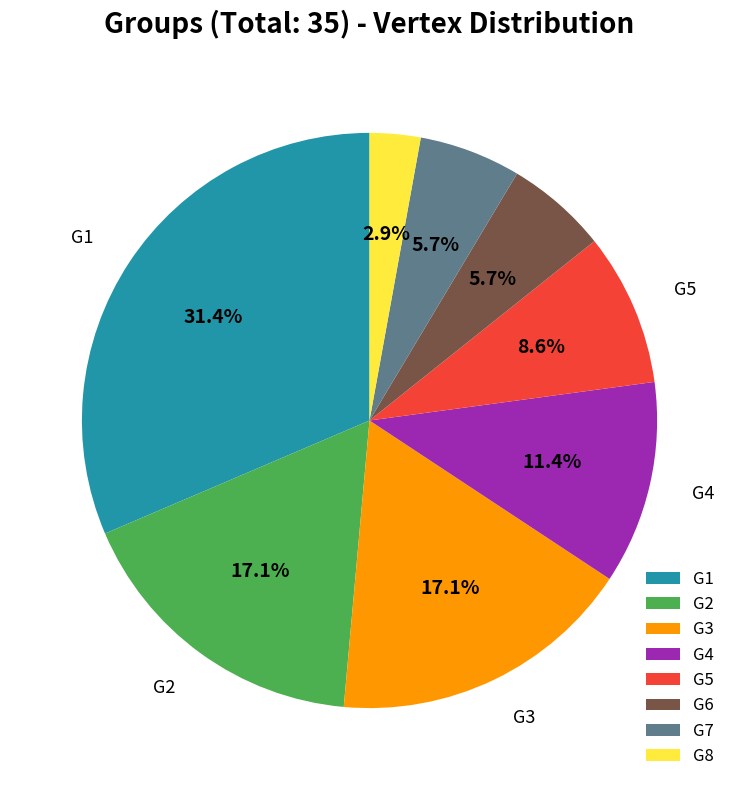

To the nearest percent, what portion does G3 represent?

17%